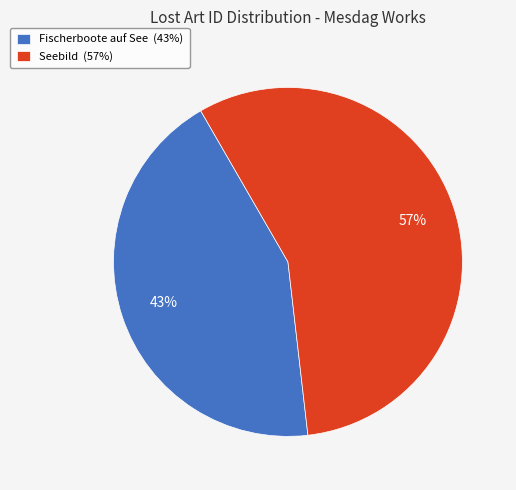

Is there any slice that represents more than half of the pie?

Yes